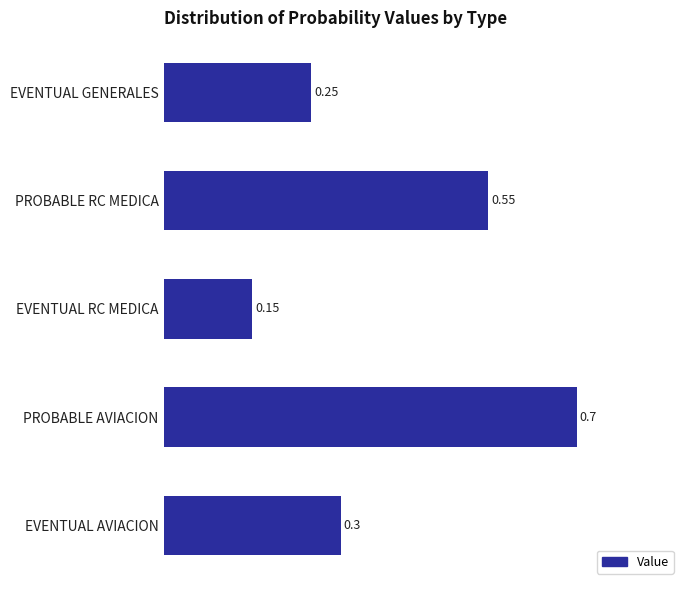

What is the label of the 5th bar from the top?

EVENTUAL AVIACION